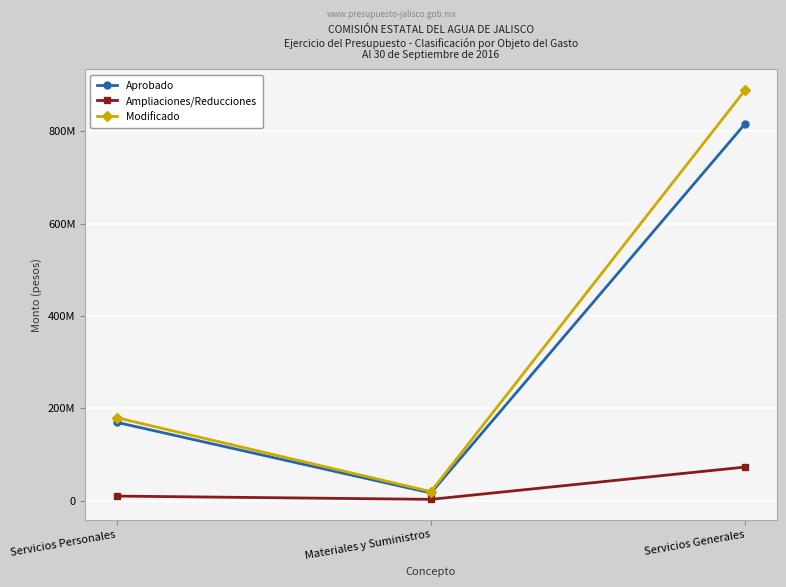

What is the difference between the highest and lowest values at Servicios Personales?

169884000